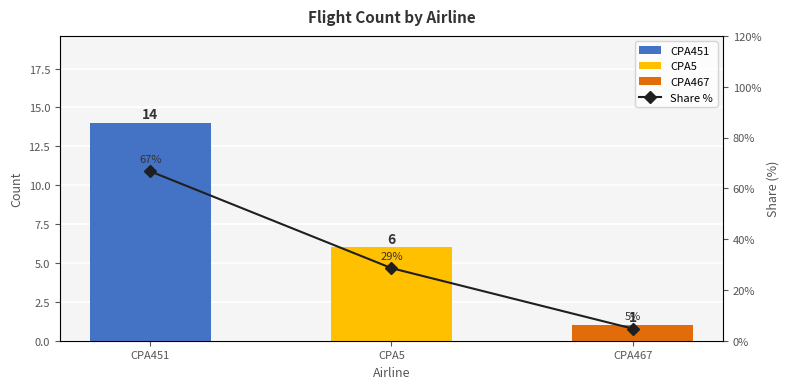

What is the greatest value displayed?

66.7